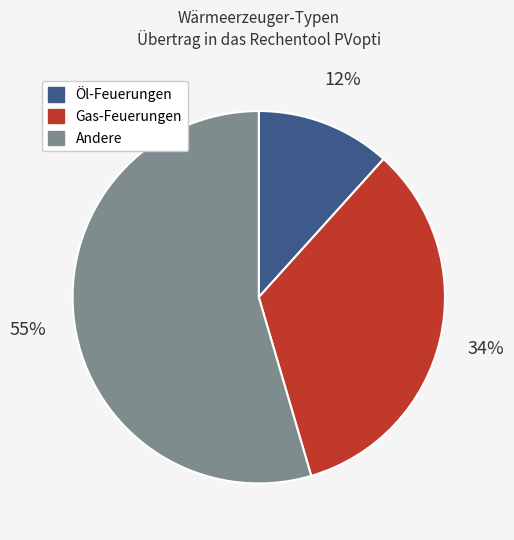

To the nearest percent, what is the difference between the largest and smallest slice percentages?

43%